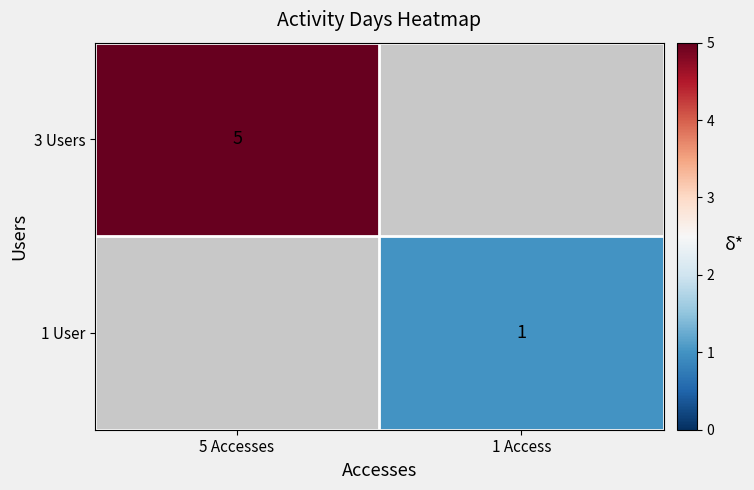

Is it true that 3 Users equals 5 at 5 Accesses?

True